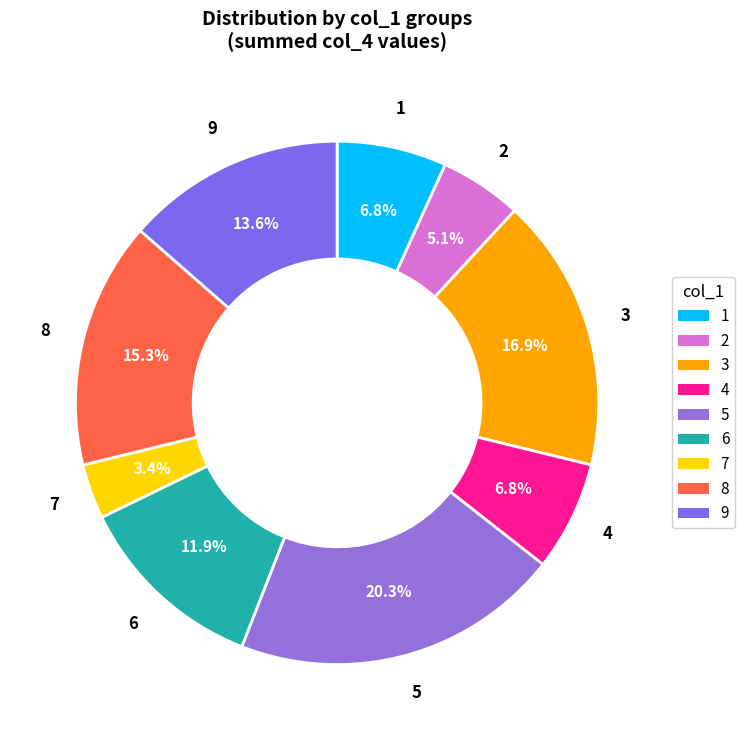

Is there any slice that represents more than half of the pie?

No